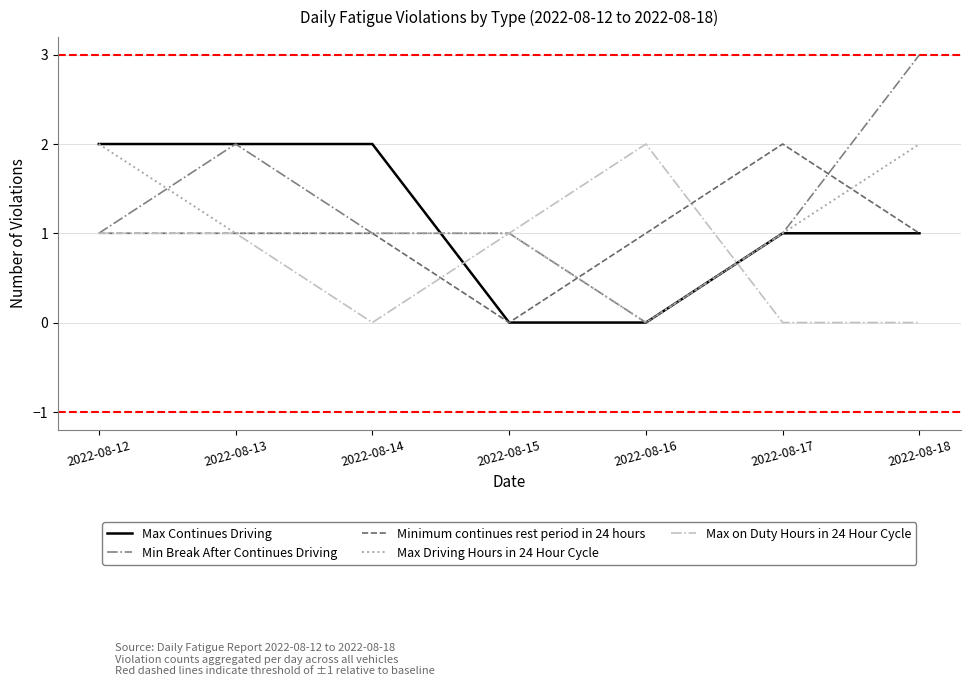

Is it true that Minimum continues rest period in 24 hours equals 2 at 2022-08-18?

False